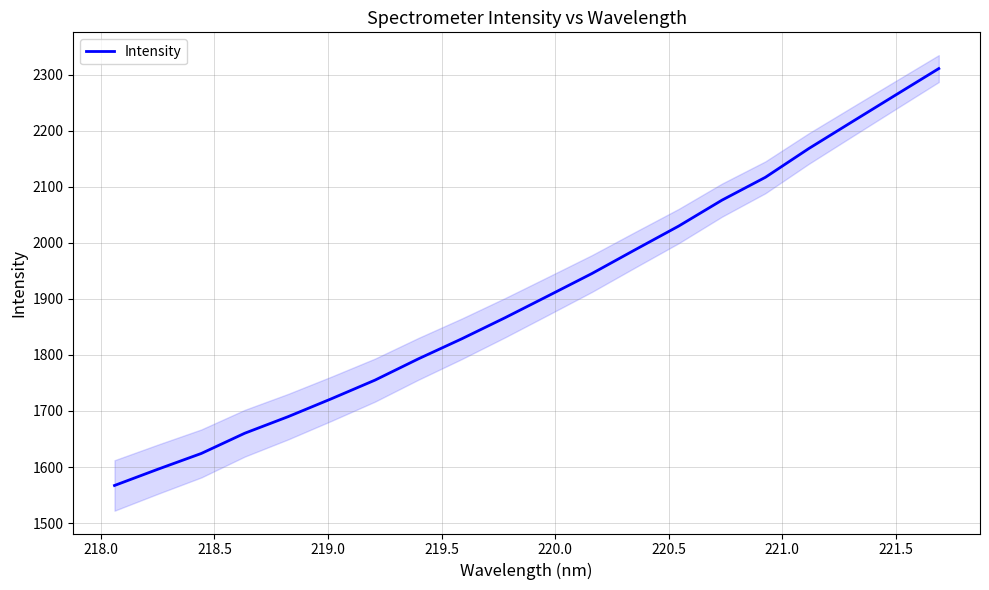

What is the difference between the maximum and minimum values?

743.5